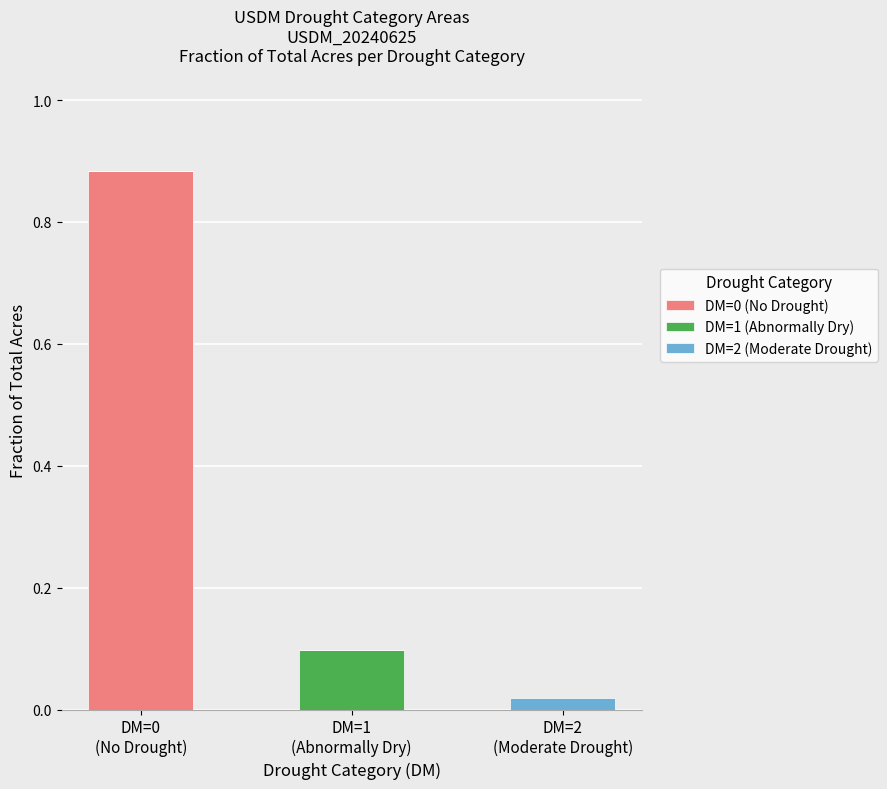

What is the label of the 2nd bar from the right?

DM=1
(Abnormally Dry)